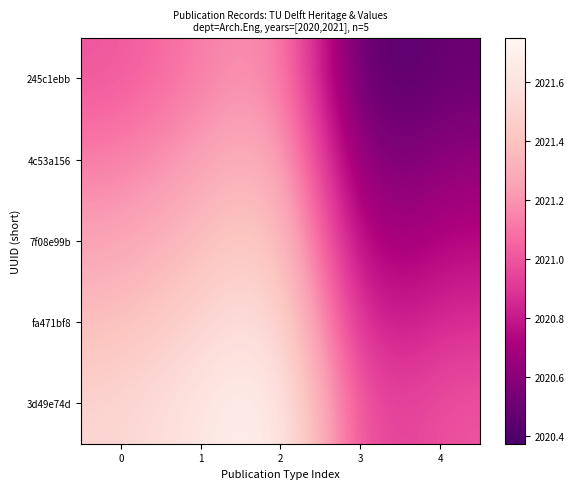

At how many categories does at least one series exceed 2020?

5